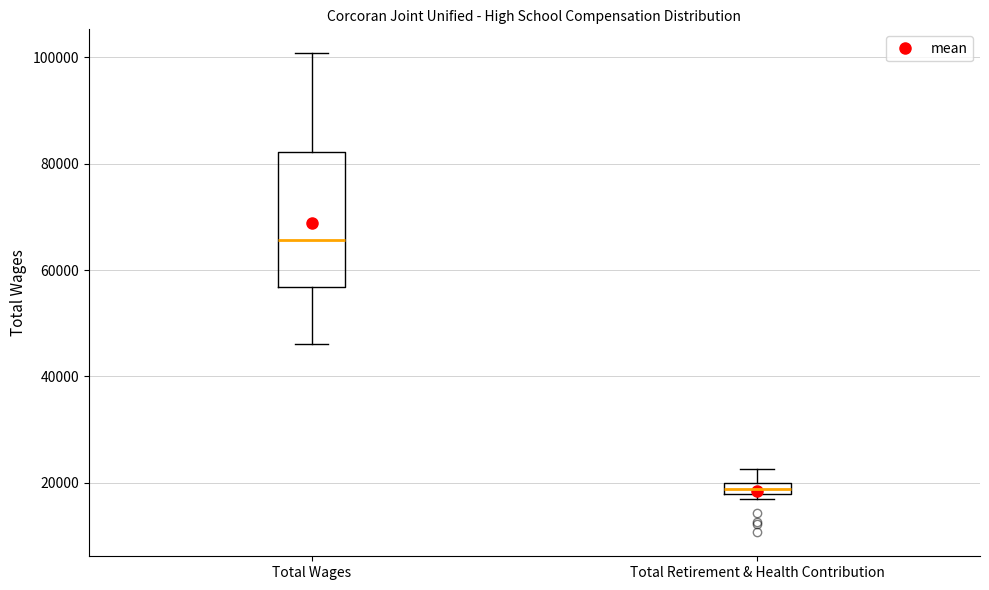

Where is the upper edge of the box for Total Retirement & Health Contribution on the y-axis? The values are not printed on the chart, so give them approximately, as read against the axis.

20000